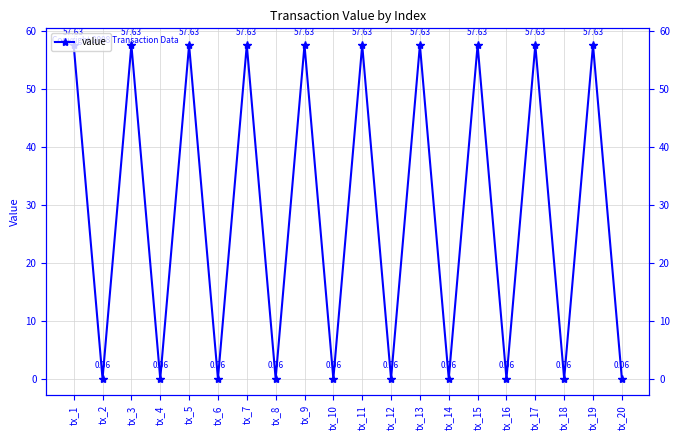

Reading left to right, extract all data points from this chart.

tx_1=57.6	tx_2=0.1	tx_3=57.6	tx_4=0.1	tx_5=57.6	tx_6=0.1	tx_7=57.6	tx_8=0.1	tx_9=57.6	tx_10=0.1	tx_11=57.6	tx_12=0.1	tx_13=57.6	tx_14=0.1	tx_15=57.6	tx_16=0.1	tx_17=57.6	tx_18=0.1	tx_19=57.6	tx_20=0.1